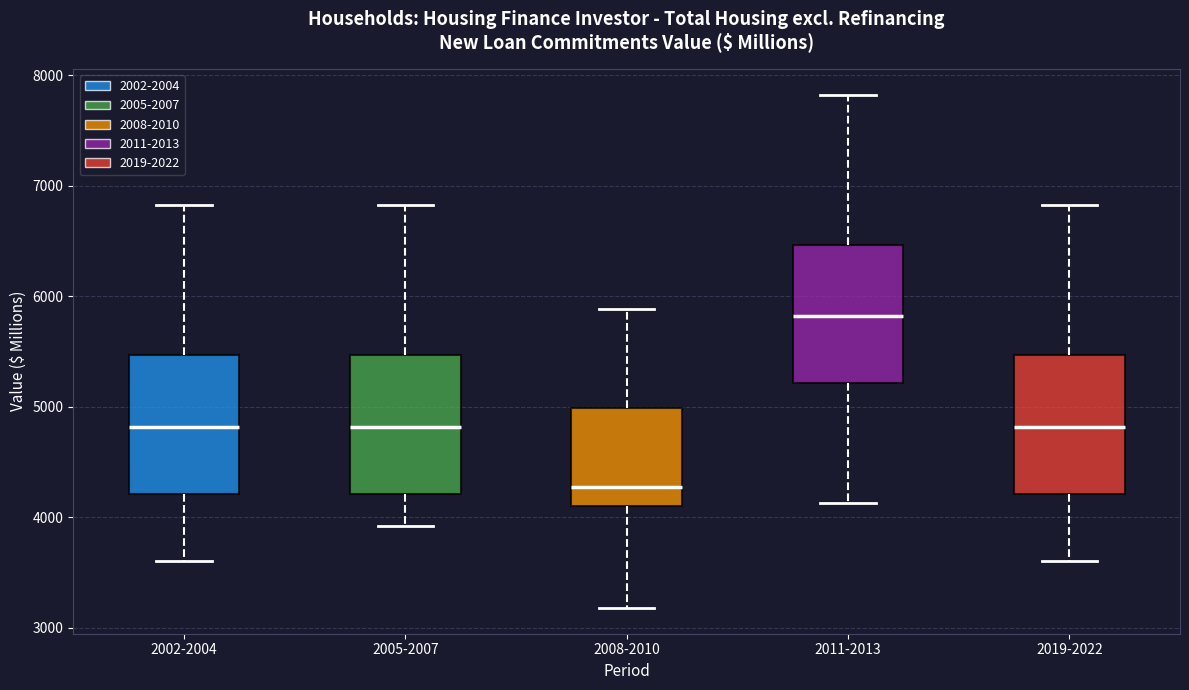

Which box's median line is the lowest?

2008-2010